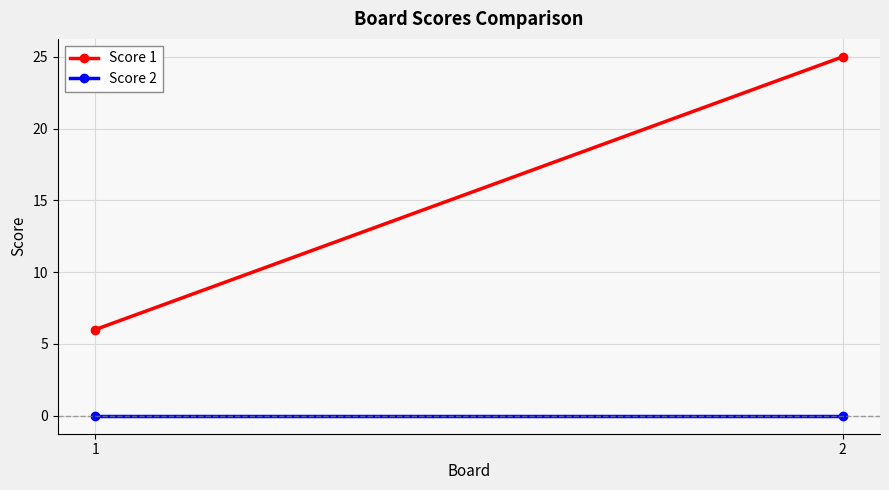

Which series changed the most between 1 and 2?

Score 1